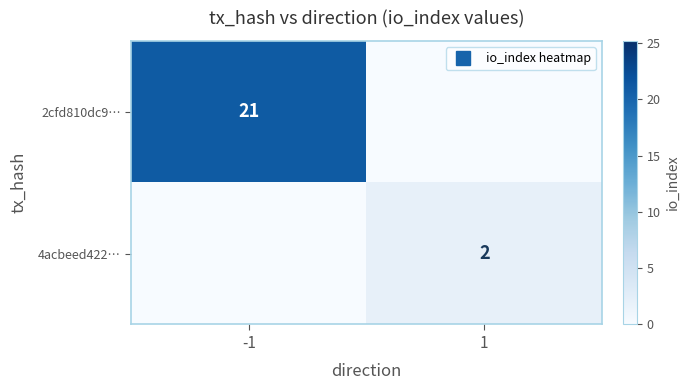

At how many categories does at least one series exceed 17?

1